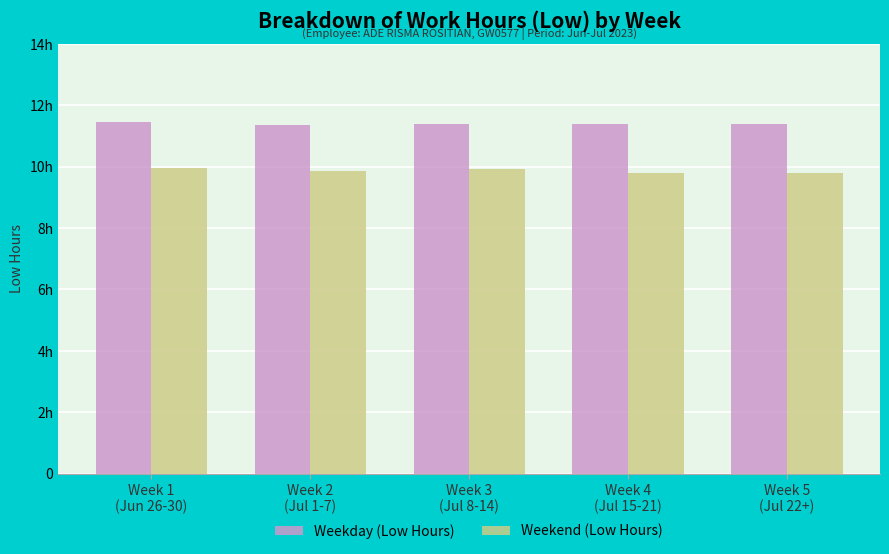

What is the average value of the Weekday (Low Hours) series?

11.4